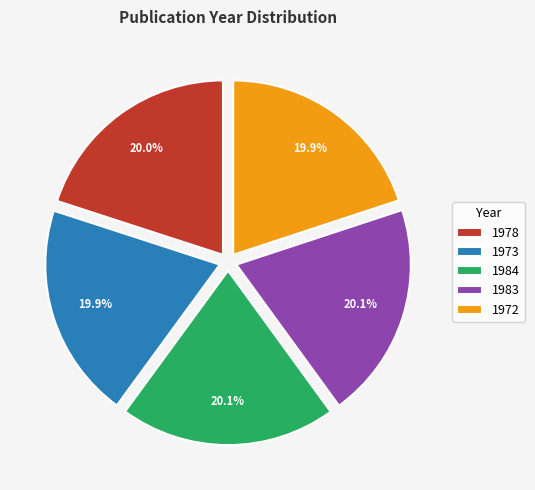

Combined, what portion of the pie is 1978 and 1973?

39.9%